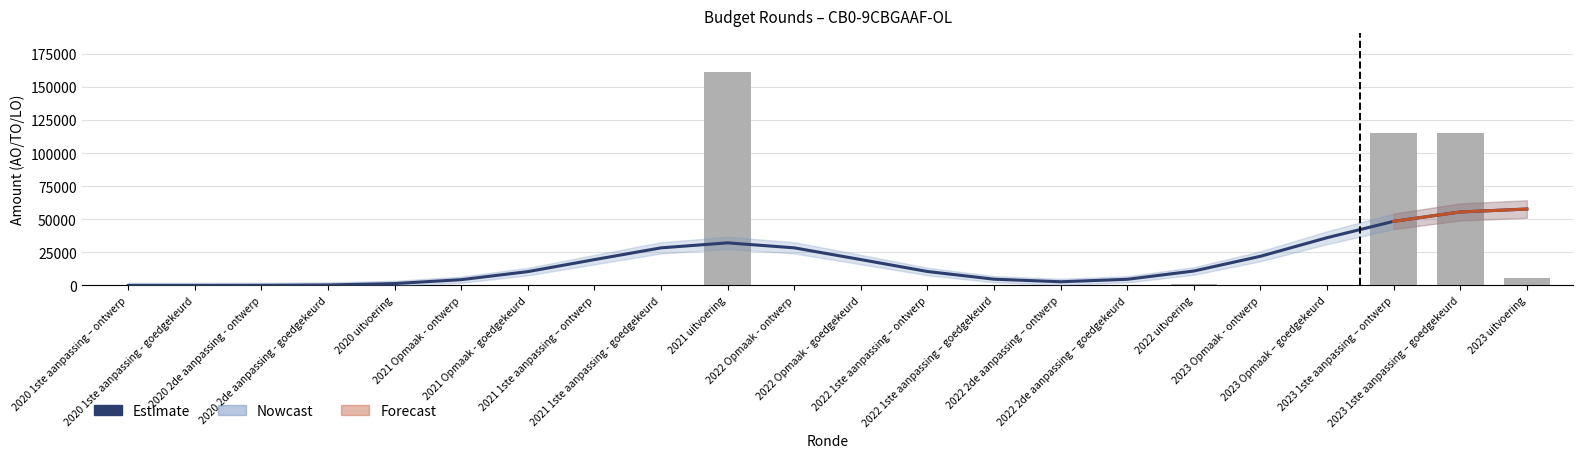

How many values in AO (raw) are above zero?

5